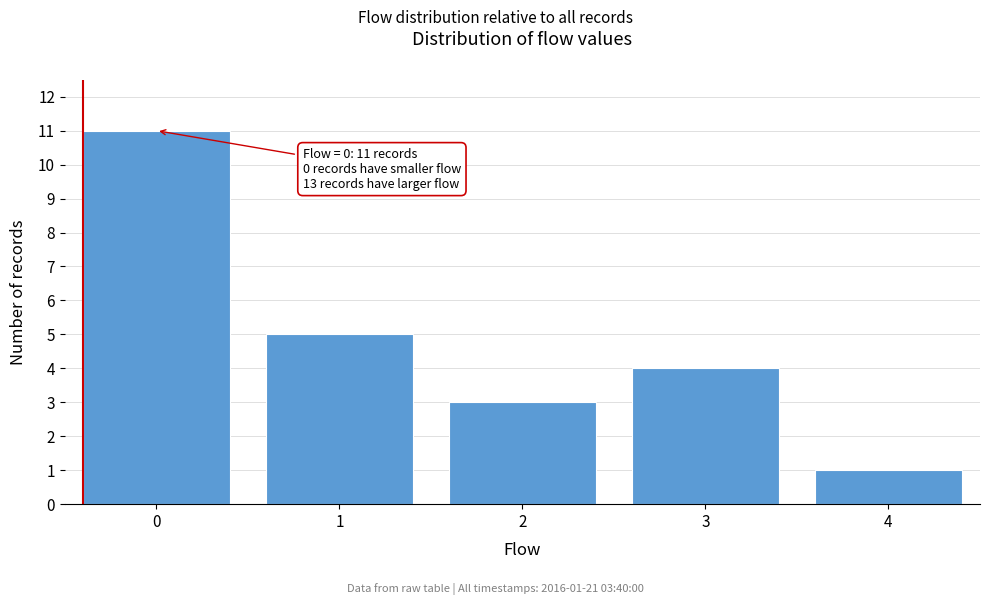

Reading left to right, list all the values displayed in this chart.

11	5	3	4	1